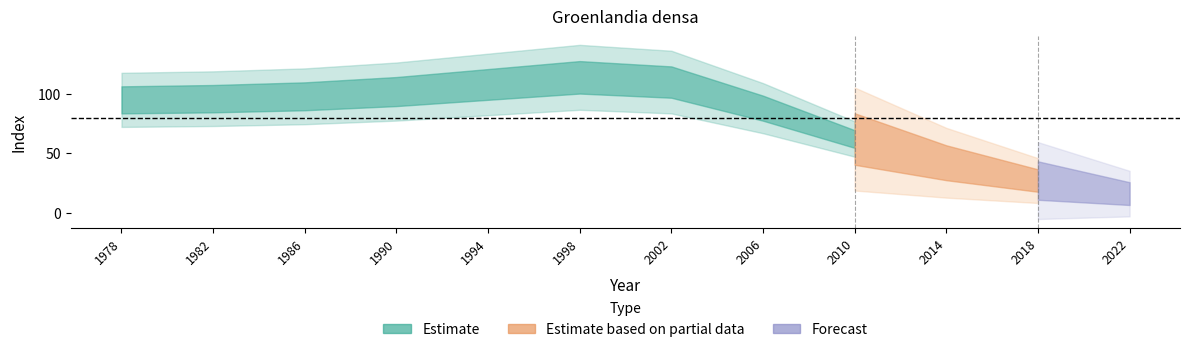

Is this an area chart (filled region under the line)?

No